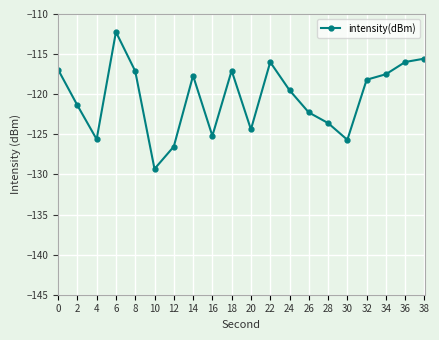

What is the difference between the values at 14 and 38?

2.1